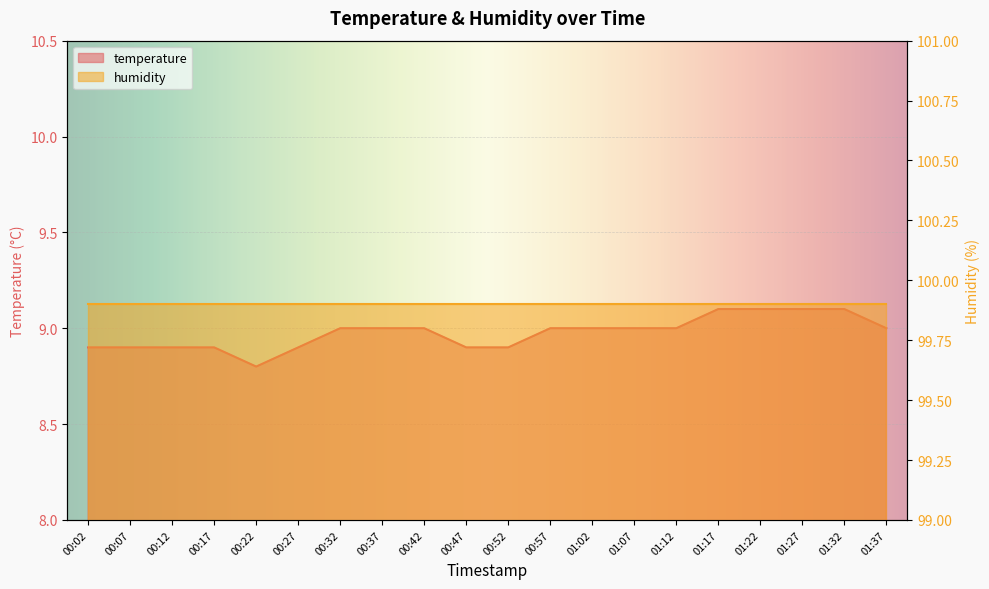

What position from the right is 01:07?

7